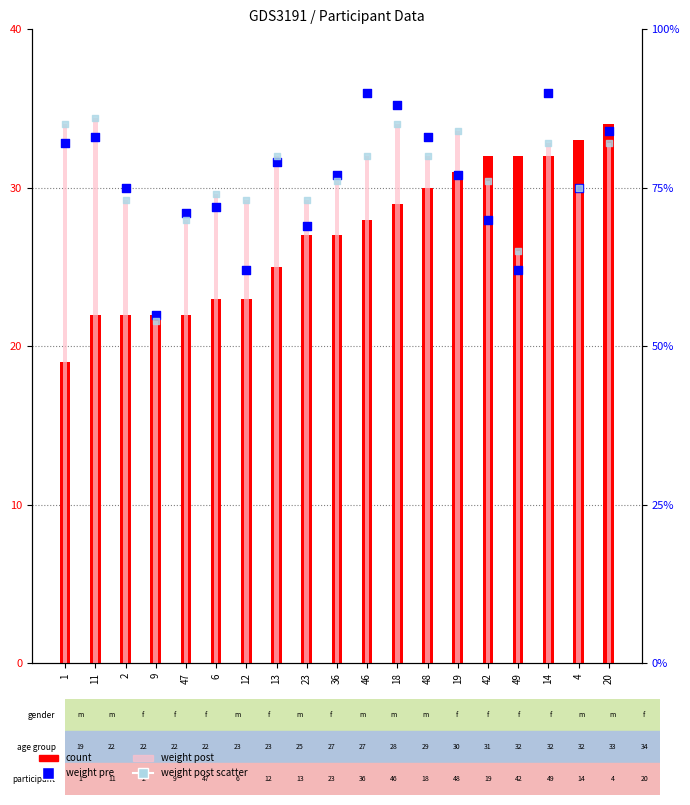

Is the value of weight post scatter at 36 greater than the value of weight post at 11?

No